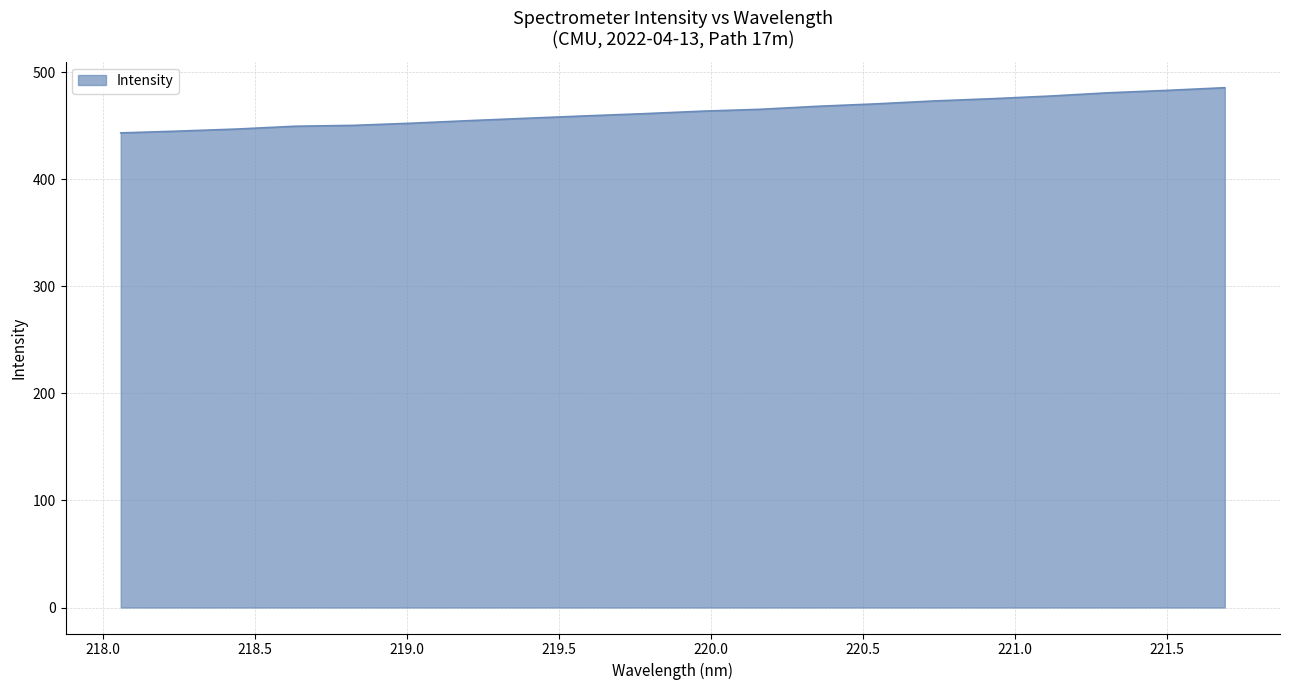

What is the difference between the maximum and minimum values?

42.2